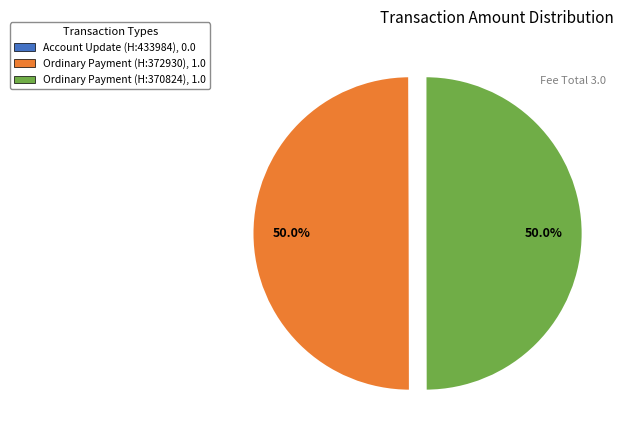

What percentage is NOT represented by Ordinary Payment (H:372930), 1.0?

50.0%